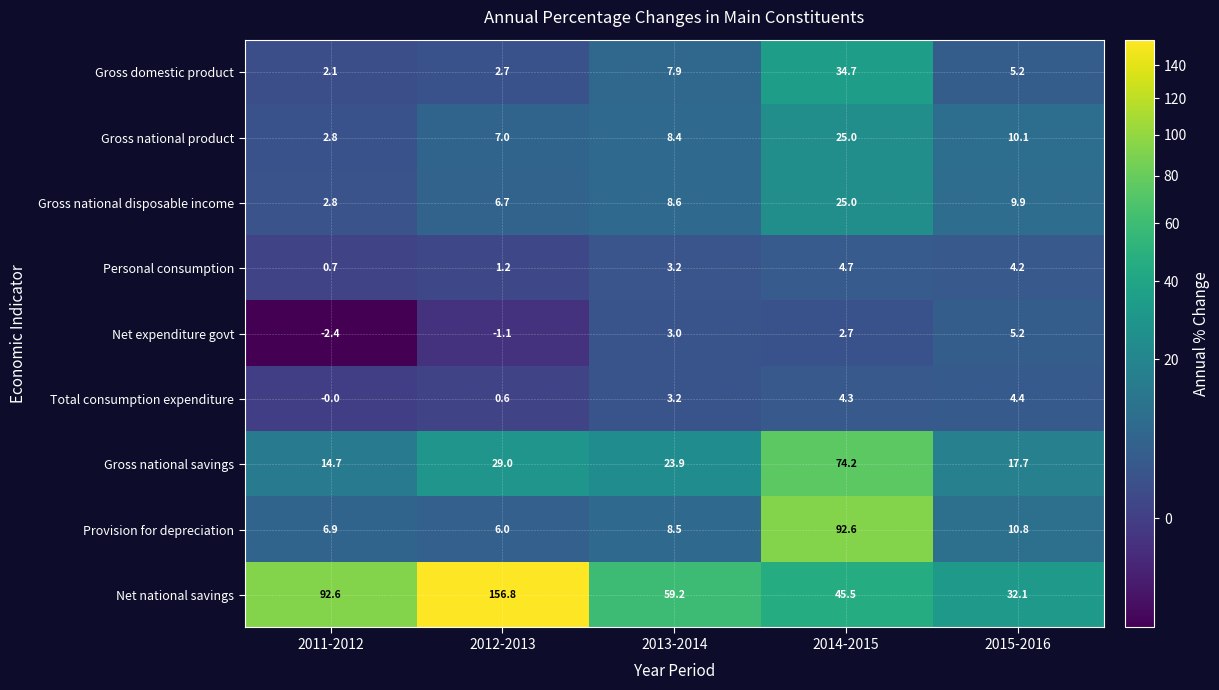

What is the difference between the Gross domestic product values at 2015-2016 and 2011-2012?

3.1